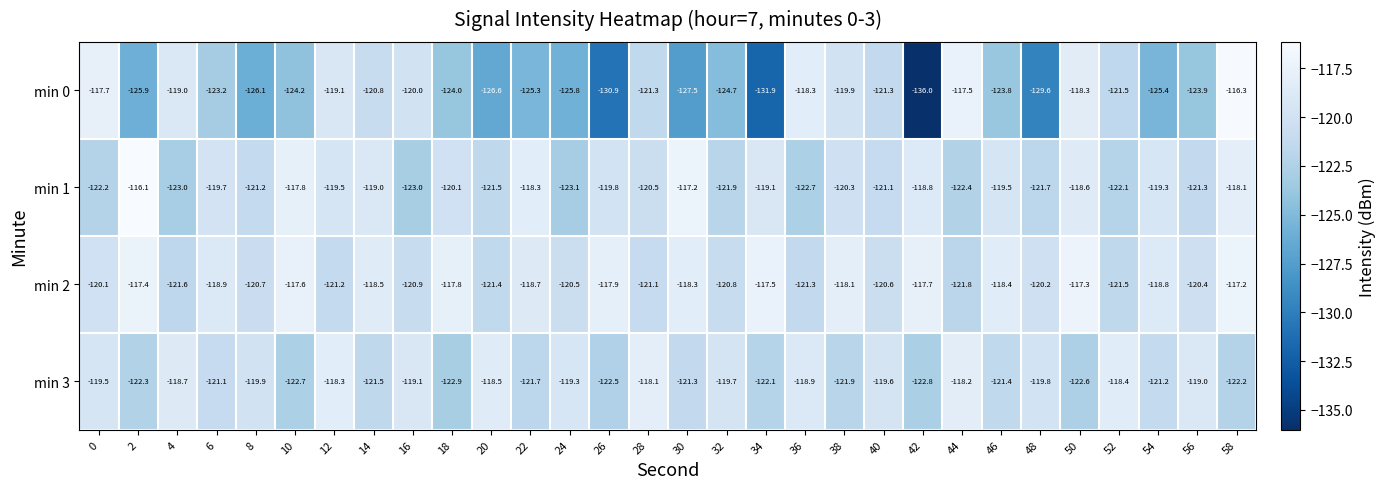

Between 24 and 40, which series saw the biggest shift?

min 0